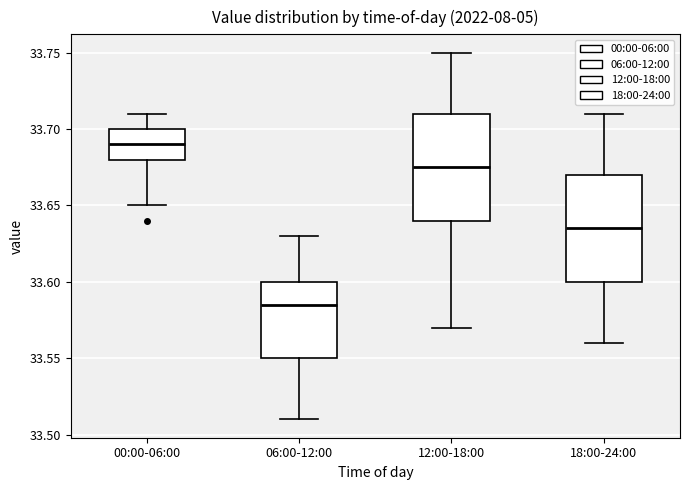

Reading left to right, read every box against the y-axis: the position of its median line, the range the box covers, and the ends of its whiskers. The values are not printed on the chart, so give them approximately, as read against the axis.

00:00-06:00: median 33.690, box 33.680 to 33.700, whiskers 33.650 to 33.710
06:00-12:00: median 33.585, box 33.550 to 33.600, whiskers 33.510 to 33.630
12:00-18:00: median 33.675, box 33.640 to 33.710, whiskers 33.570 to 33.750
18:00-24:00: median 33.635, box 33.600 to 33.670, whiskers 33.560 to 33.710